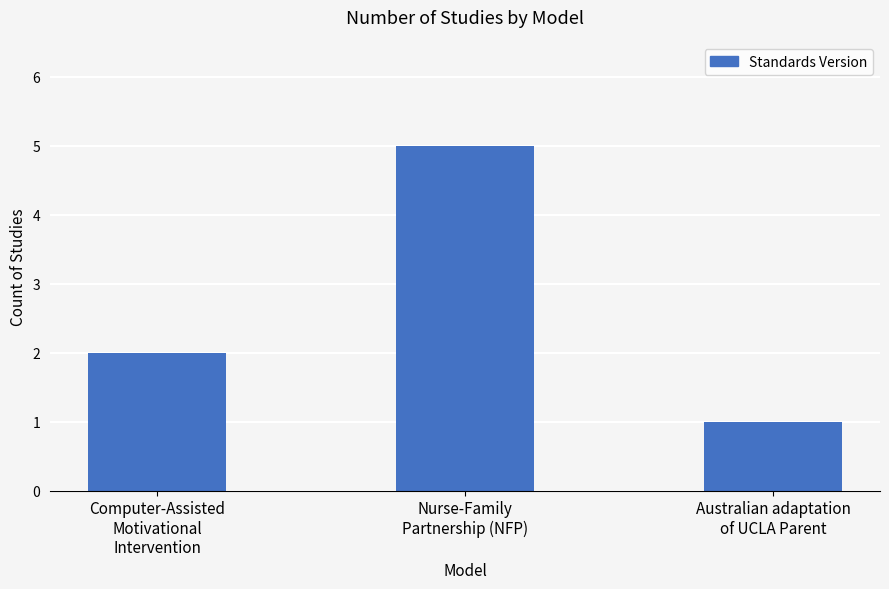

Reading left to right, list all the values displayed in this chart.

2	5	1